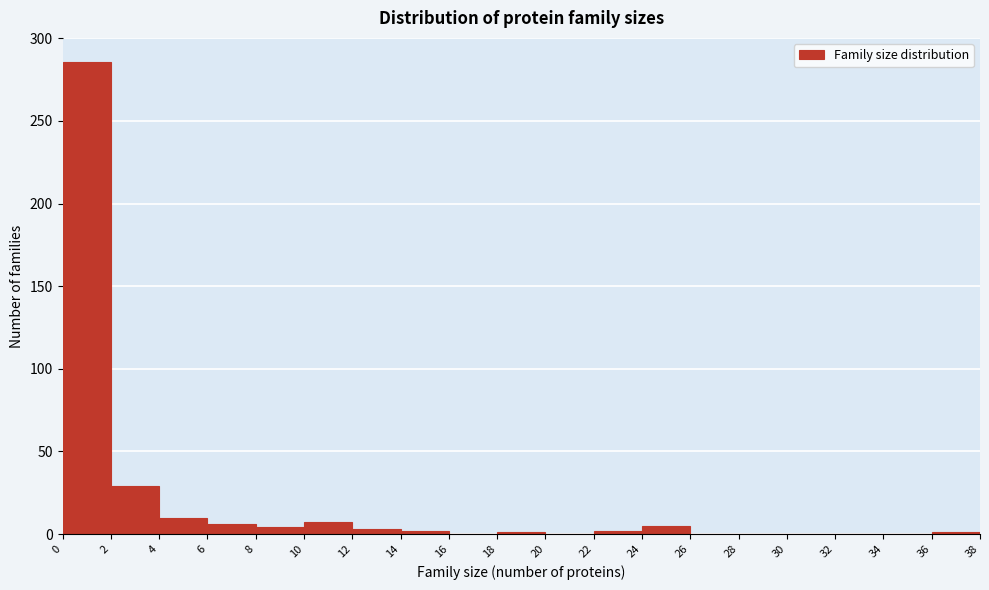

How tall is the bar that spans 4 to 6 on the x-axis? The values are not printed on the chart, so give them approximately, as read against the axis.

10